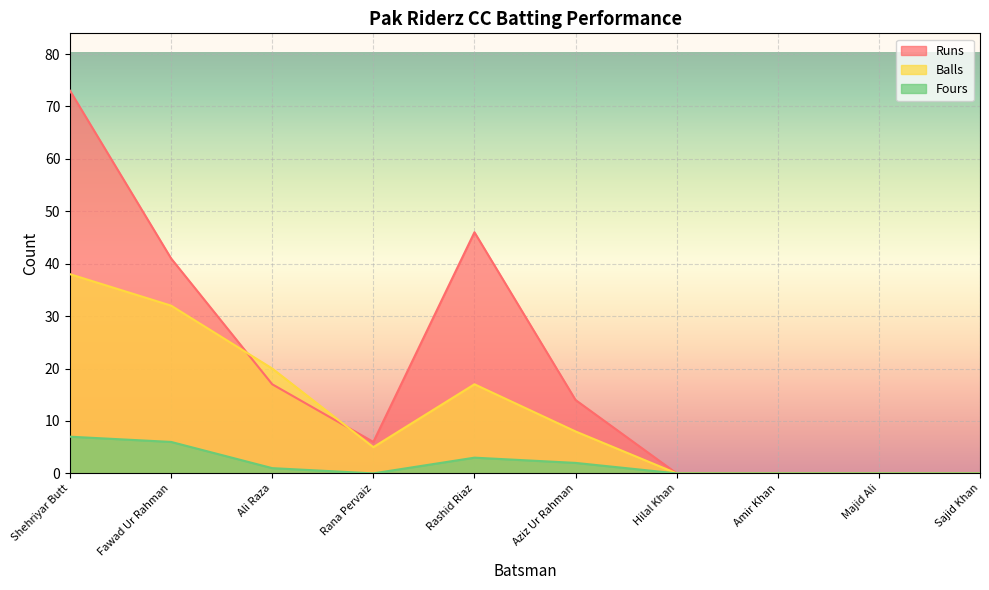

True or false: Fours and Balls cross at least once.

False